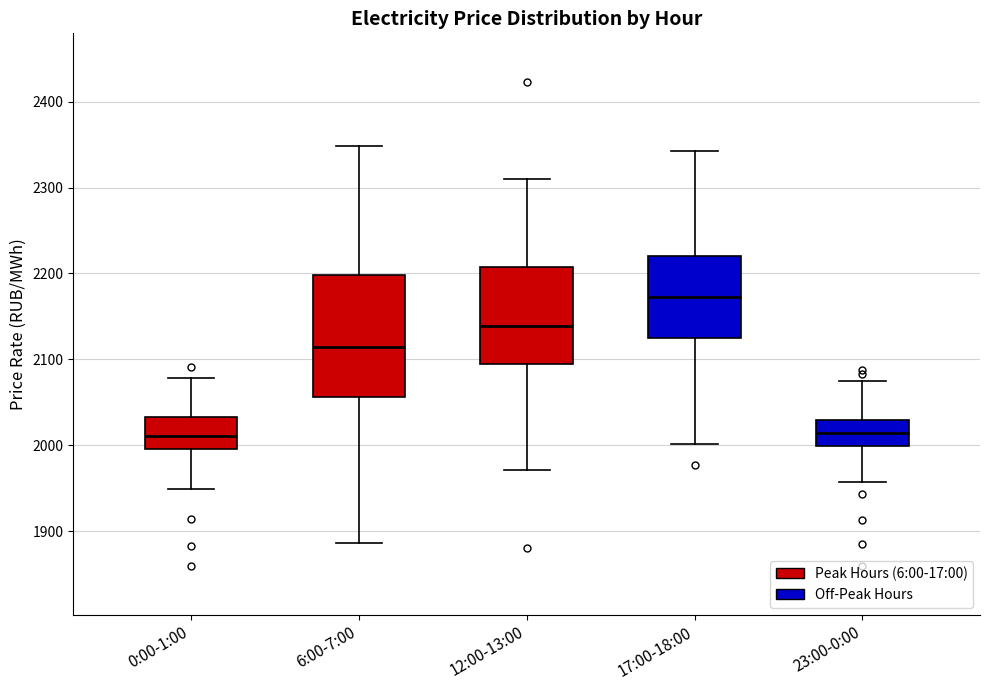

Which box is the tallest, from its lower edge to its upper edge?

6:00-7:00